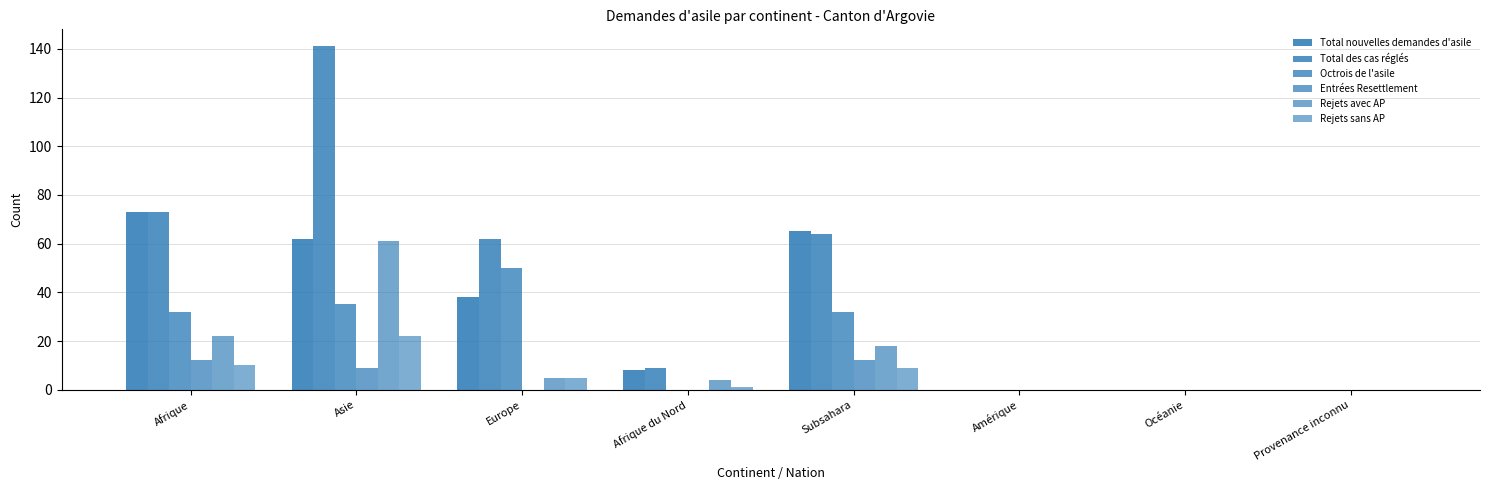

Reading left to right, what are all the values shown in this chart?

Total nouvelles demandes d'asile: 73	62	38	8	65	0	0	0
Total des cas réglés: 73	141	62	9	64	0	0	0
Octrois de l'asile: 32	35	50	0	32	0	0	0
Entrées Resettlement: 12	9	0	0	12	0	0	0
Rejets avec AP: 22	61	5	4	18	0	0	0
Rejets sans AP: 10	22	5	1	9	0	0	0